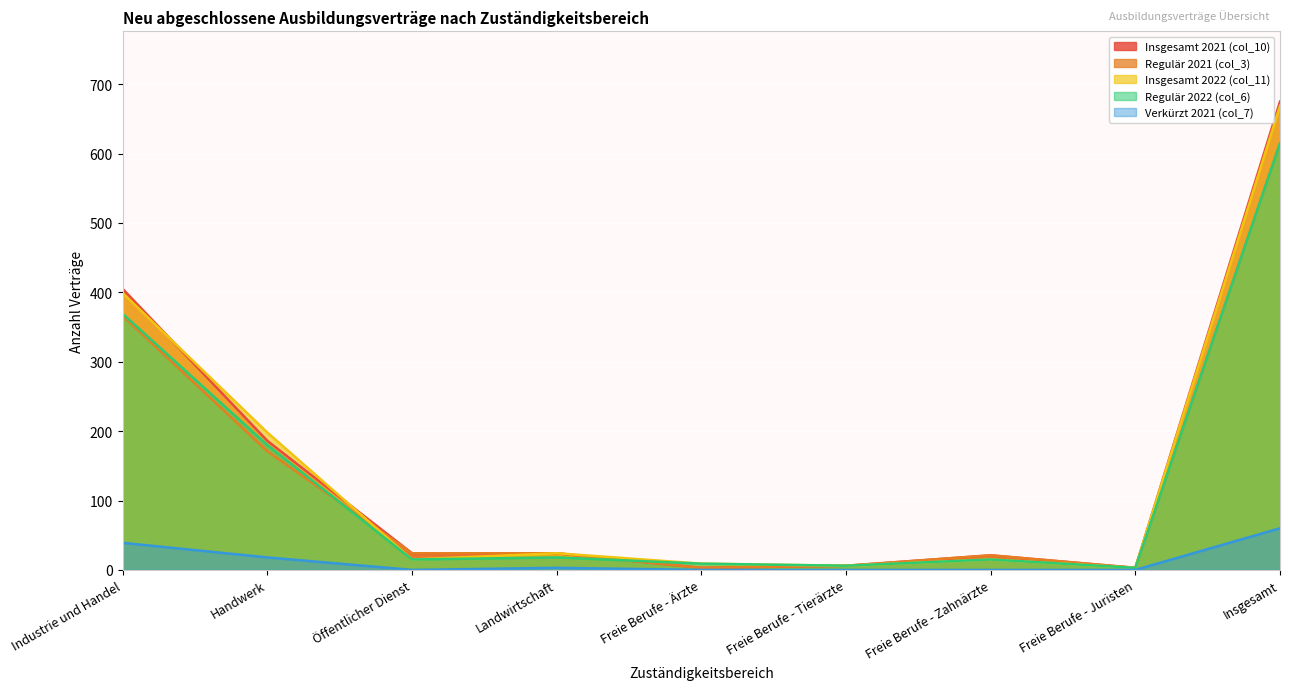

How many times do Regulär 2021 (col_3) and Insgesamt 2022 (col_11) cross each other?

1